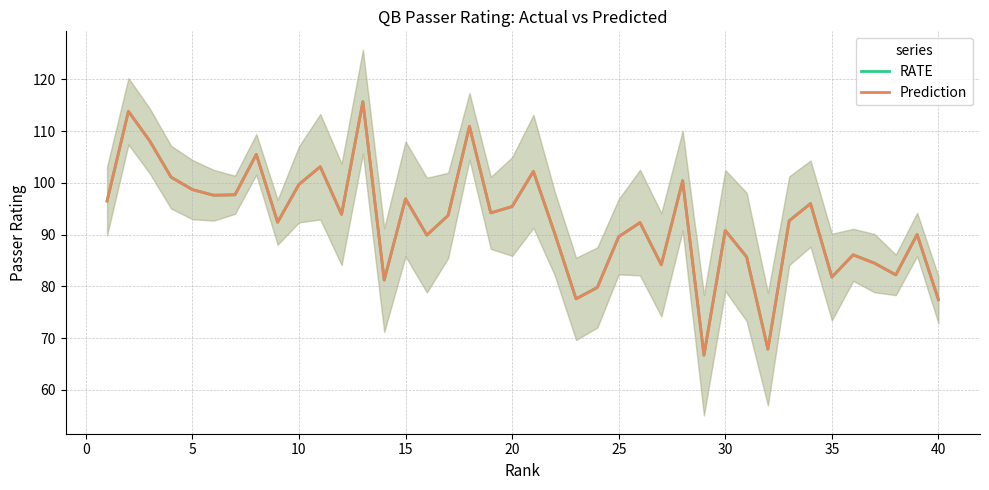

What is the lowest value of the RATE series?

66.7